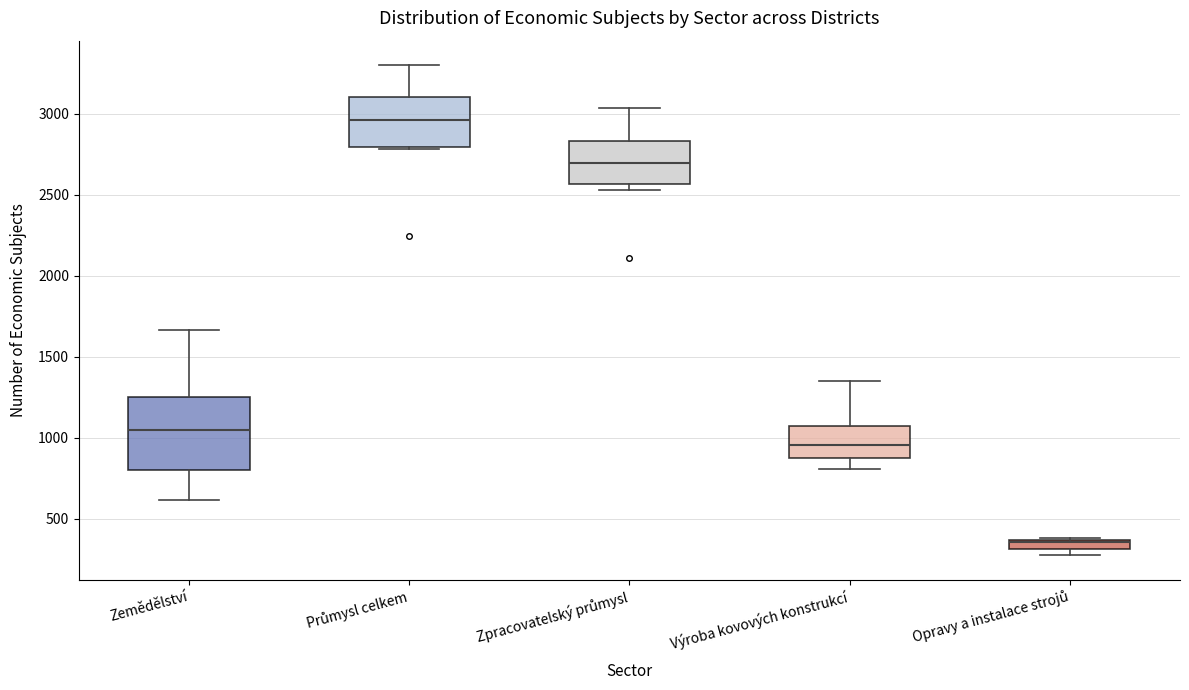

Where does the upper whisker of the box for Zpracovatelský průmysl end on the y-axis? The values are not printed on the chart, so give them approximately, as read against the axis.

3050